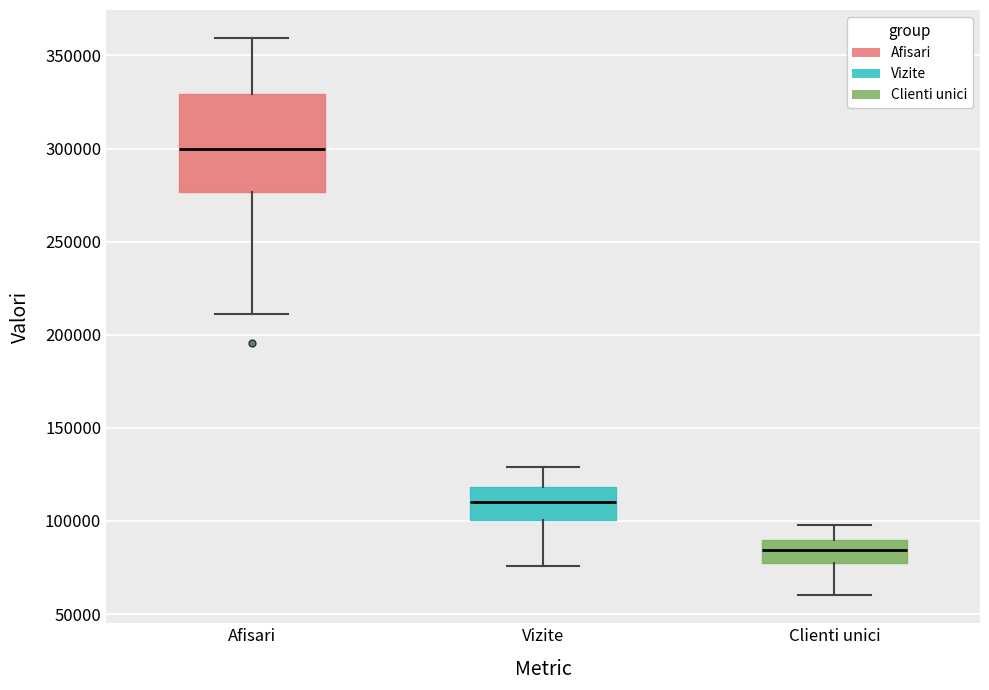

Which box is the tallest, from its lower edge to its upper edge?

Afisari